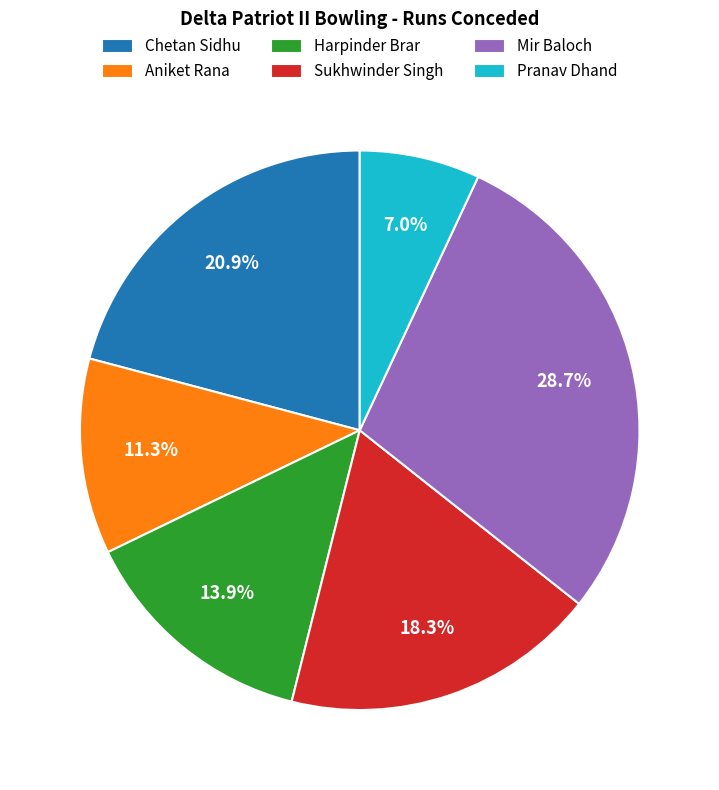

To the nearest percent, what is the combined percentage of Sukhwinder Singh and Harpinder Brar?

32%